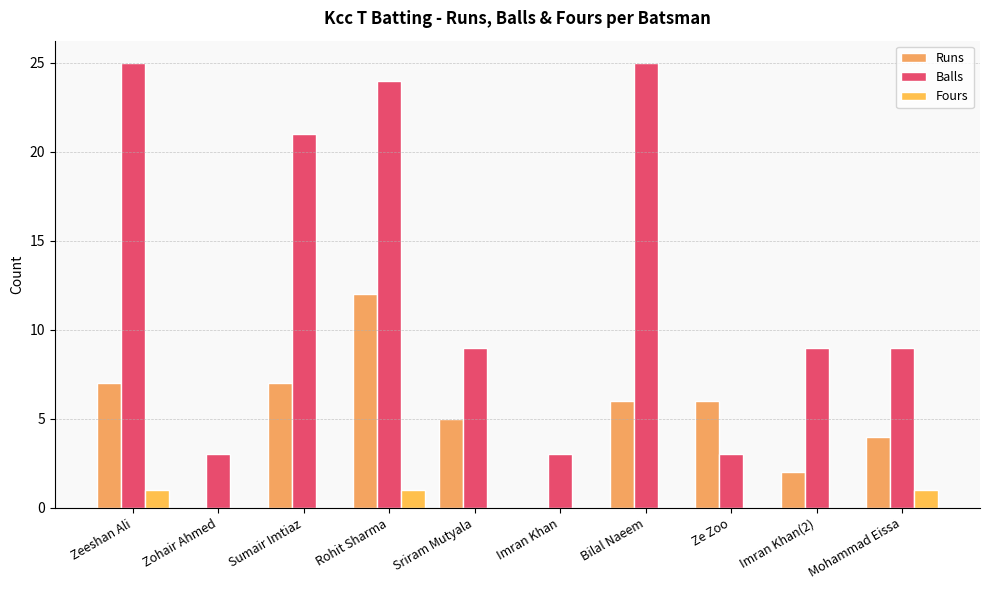

Reading left to right, what are all the values shown in this chart?

Runs: Zeeshan Ali=7	Zohair Ahmed=0	Sumair Imtiaz=7	Rohit Sharma=12	Sriram Mutyala=5	Imran Khan=0	Bilal Naeem=6	Ze Zoo=6	Imran Khan(2)=2	Mohammad Eissa=4
Balls: Zeeshan Ali=25	Zohair Ahmed=3	Sumair Imtiaz=21	Rohit Sharma=24	Sriram Mutyala=9	Imran Khan=3	Bilal Naeem=25	Ze Zoo=3	Imran Khan(2)=9	Mohammad Eissa=9
Fours: Zeeshan Ali=1	Zohair Ahmed=0	Sumair Imtiaz=0	Rohit Sharma=1	Sriram Mutyala=0	Imran Khan=0	Bilal Naeem=0	Ze Zoo=0	Imran Khan(2)=0	Mohammad Eissa=1